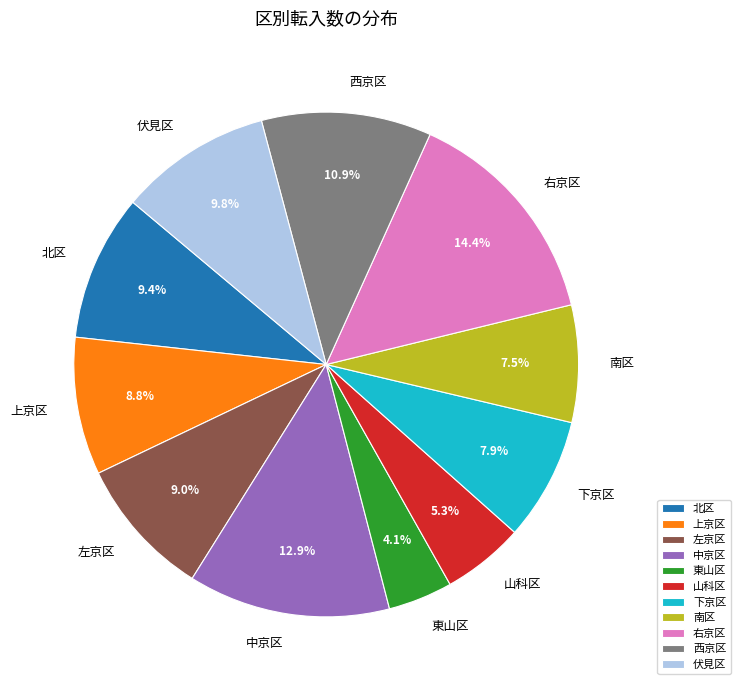

Is there a majority slice in this chart?

No